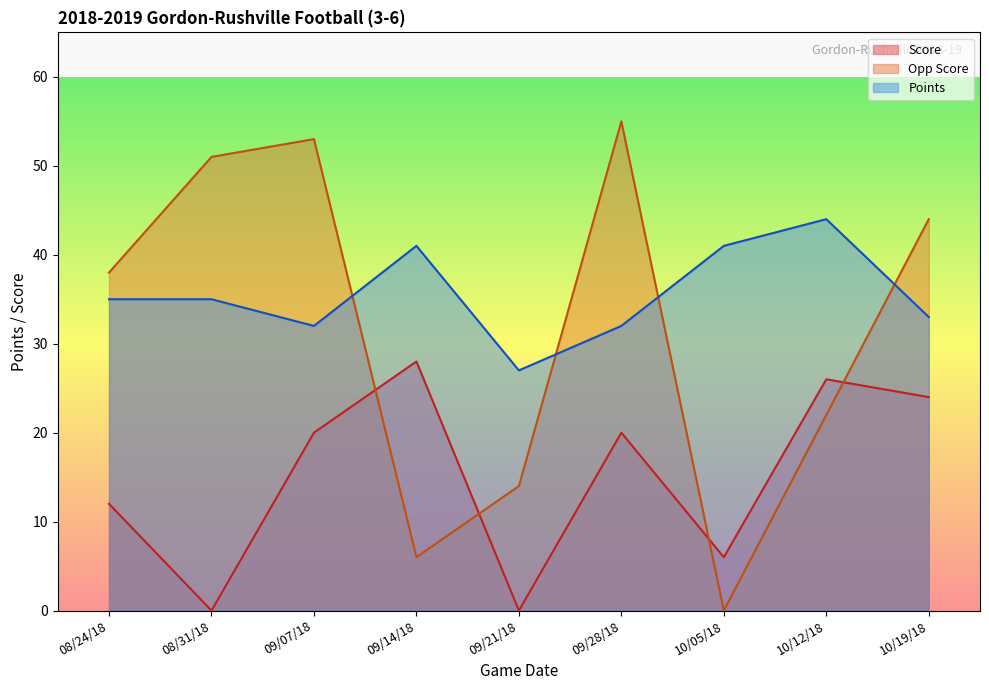

Reading right to left, list all the values displayed in this chart.

Score: 24	26	6	20	0	28	20	0	12
Opp Score: 44	22	0	55	14	6	53	51	38
Points: 33	44	41	32	27	41	32	35	35